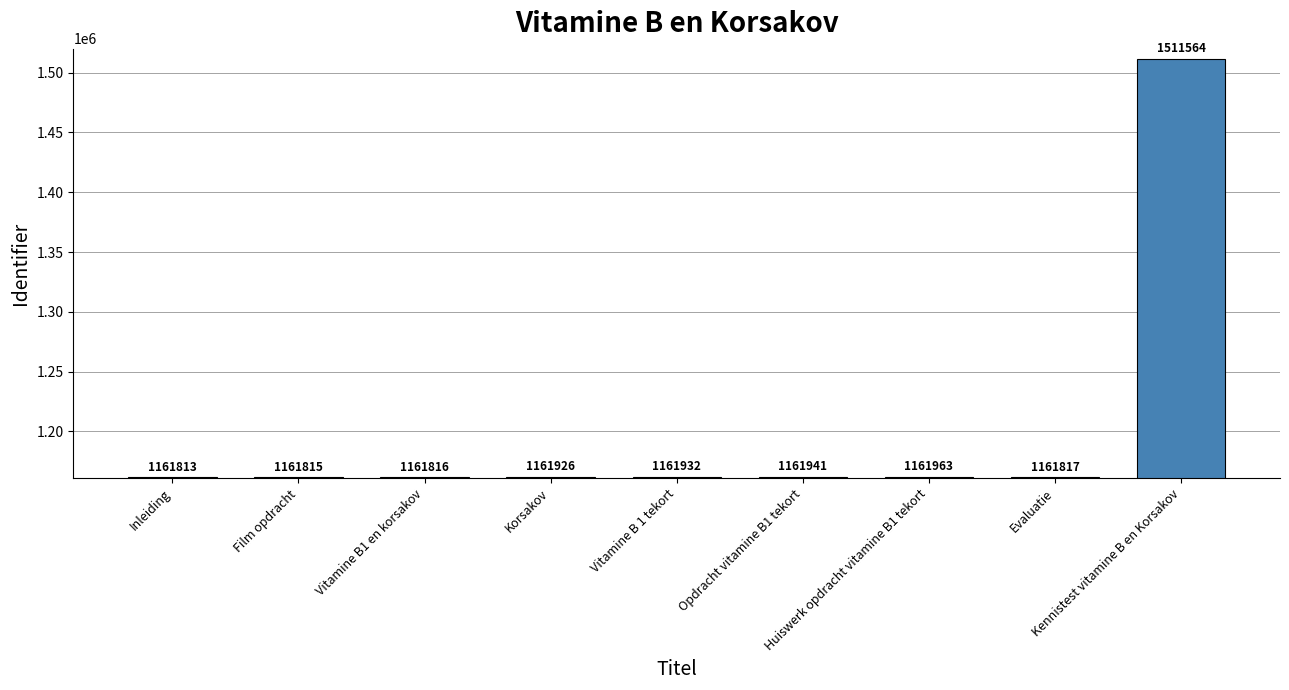

What is the change in value from Vitamine B1 en korsakov to Evaluatie?

+1